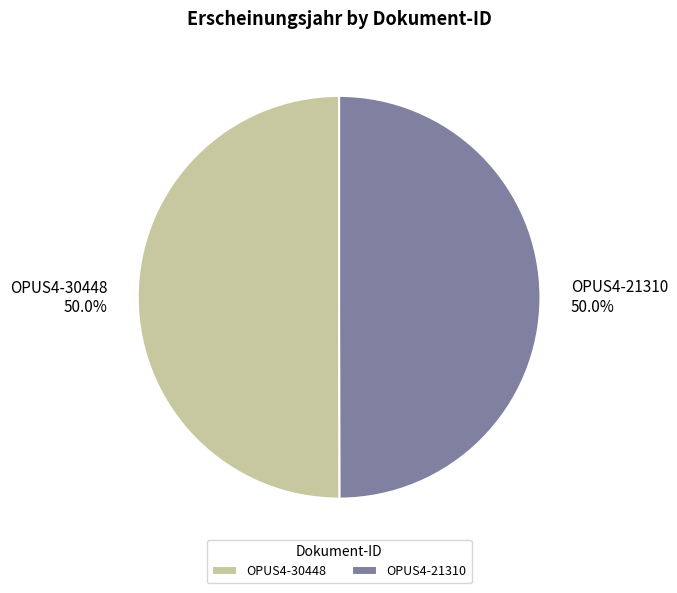

How many segments does this pie chart have?

2